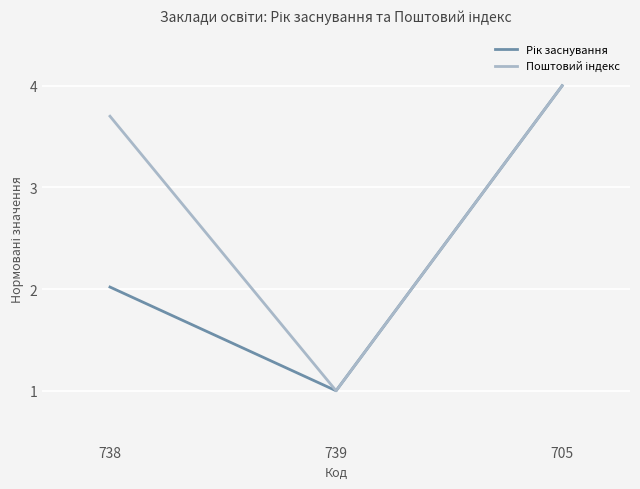

What is the spread (max minus min) of values at 738?

1.7